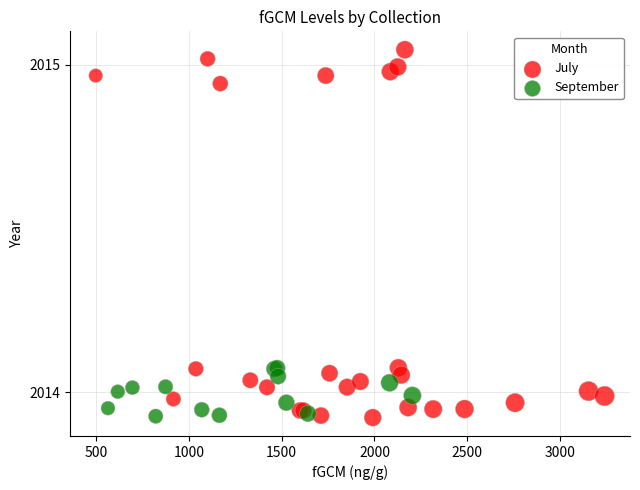

Which series has the widest spread of Y values?

July